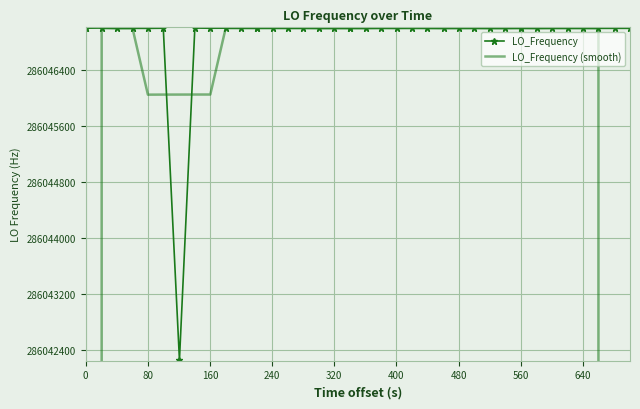

How many distinct data groups are displayed?

2